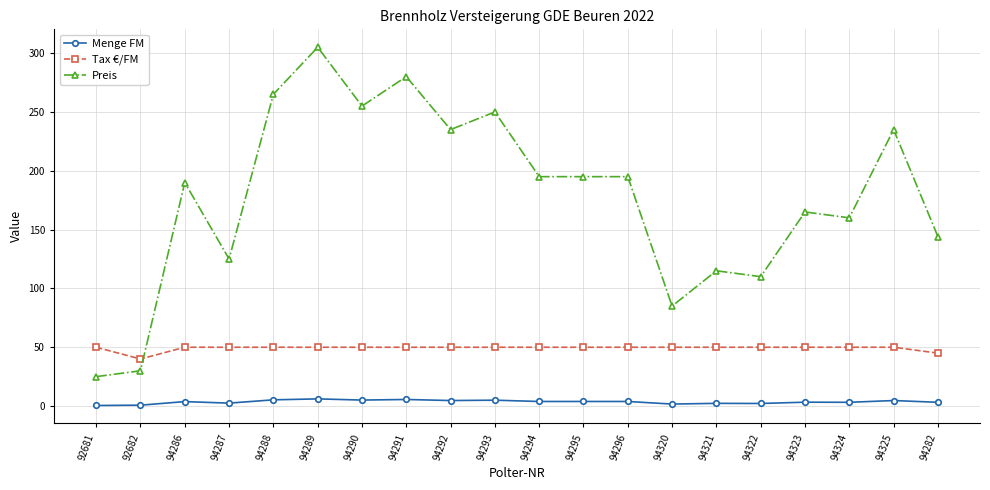

Which series has the widest spread of values?

Preis